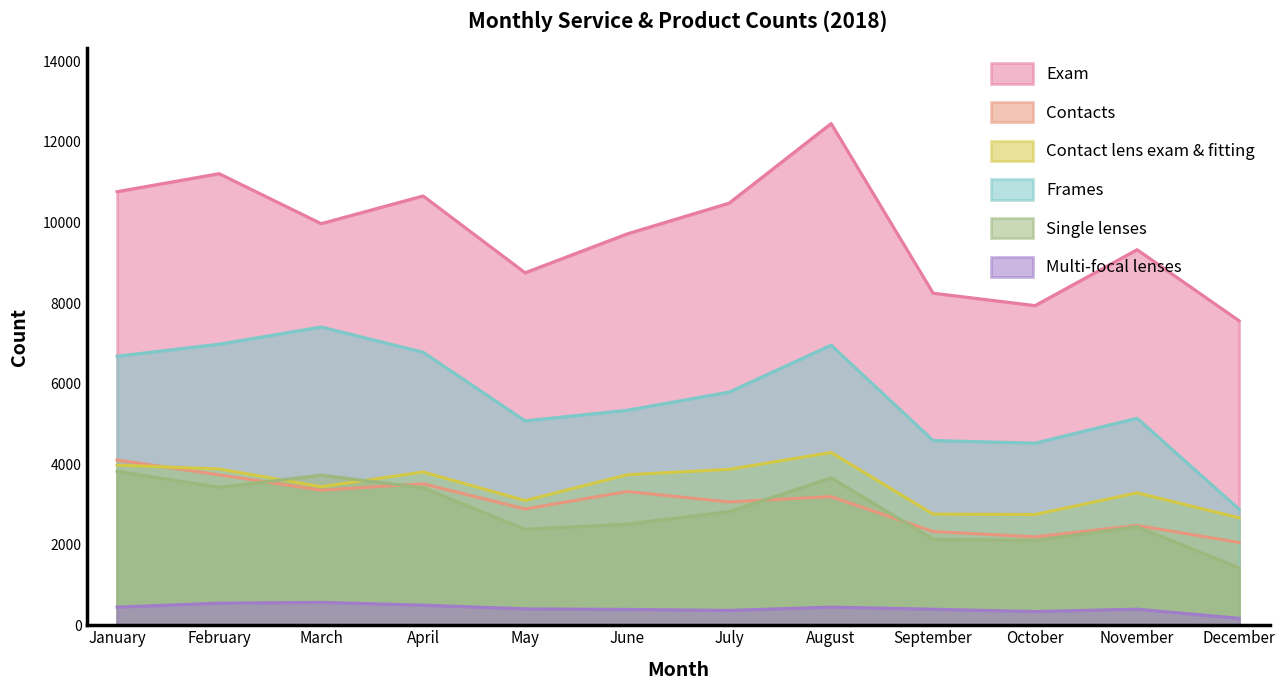

What is the difference between the second highest and minimum values in the Exam series?

3653